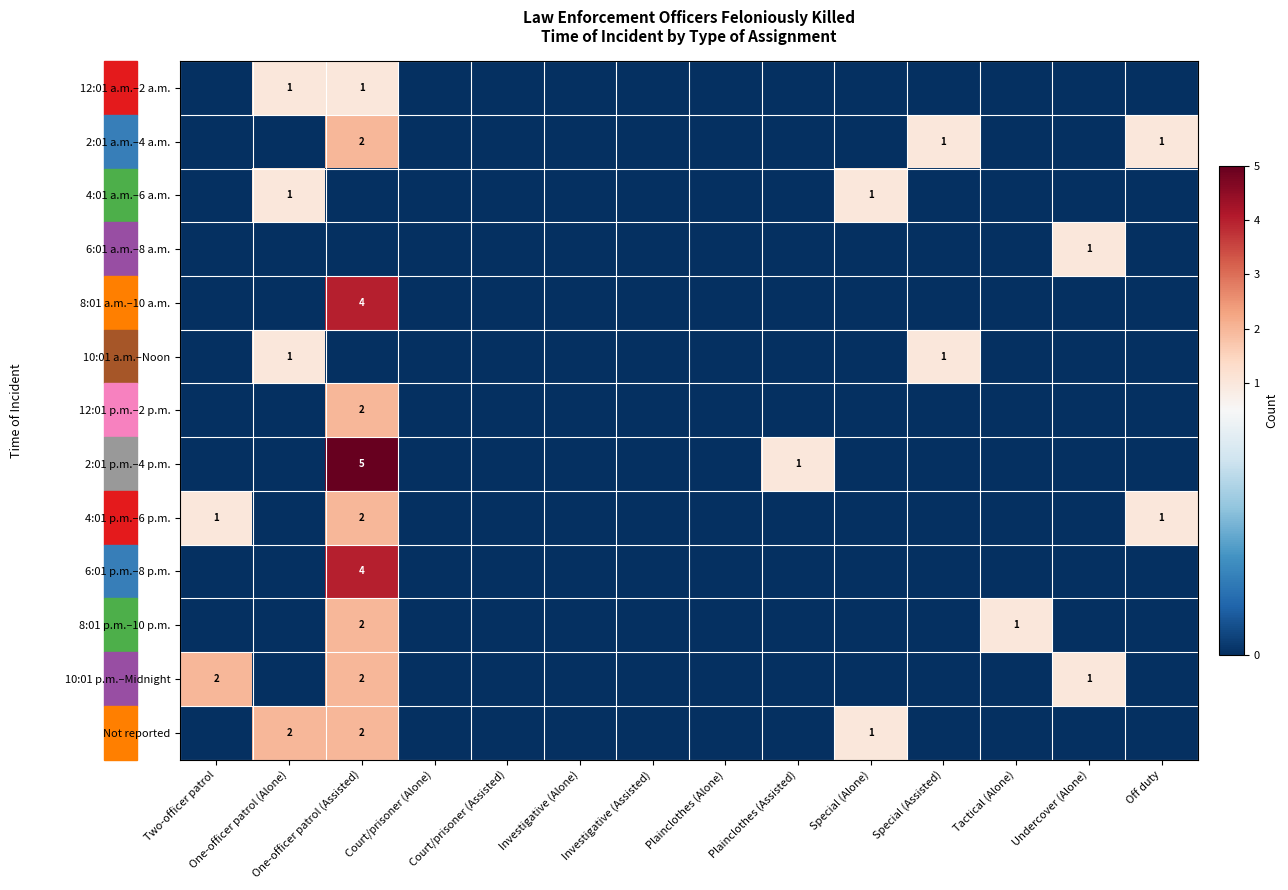

The value of 2:01 p.m.–4 p.m. at One-officer patrol (Assisted) is 8. True or false?

False